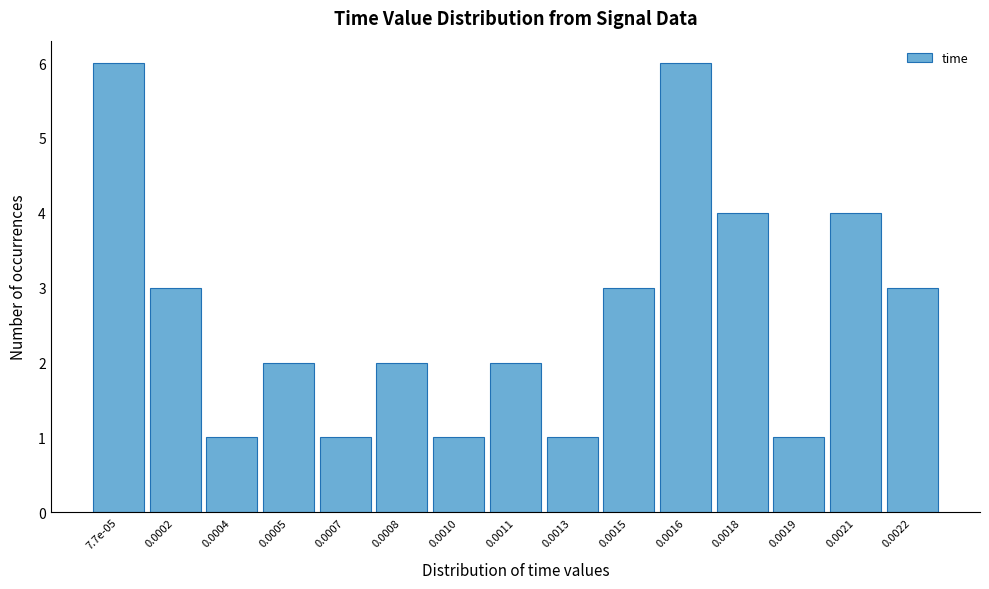

Reading right to left, extract all data points from this chart.

3	4	1	4	6	3	1	2	1	2	1	2	1	3	6